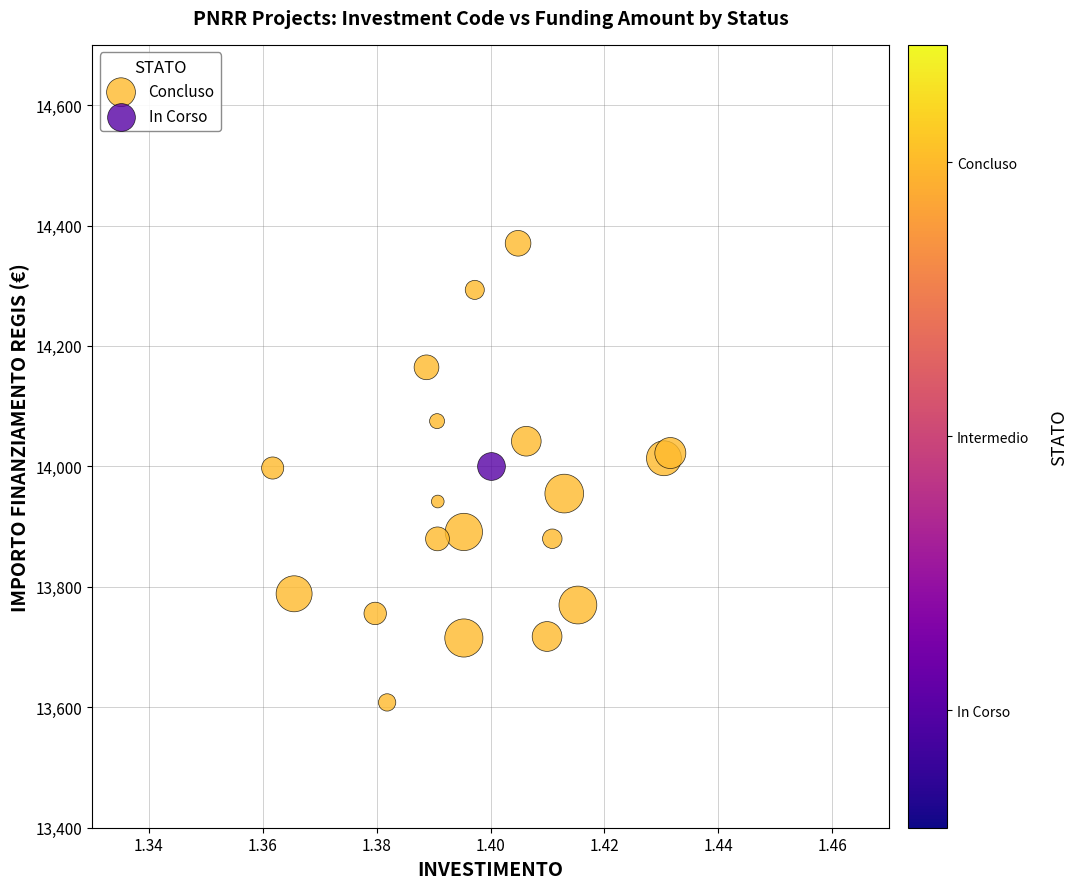

What are all the series names shown in the legend?

Concluso, In Corso